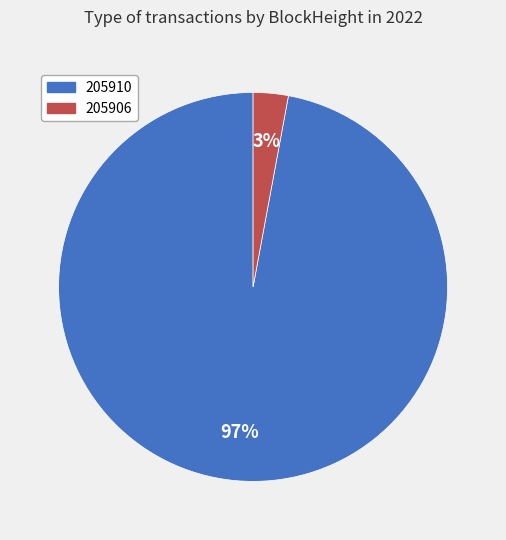

How many segments does this pie chart have?

2